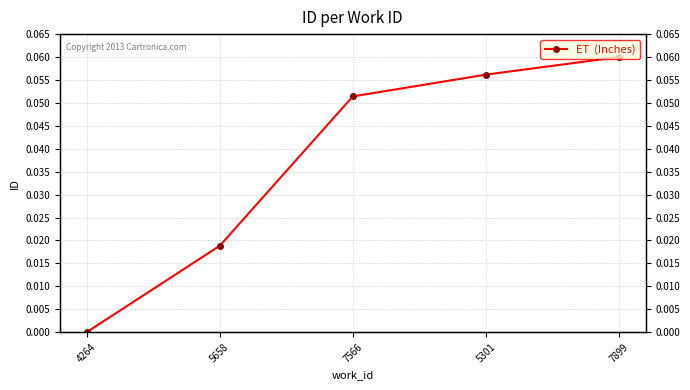

Rank the categories by value from highest to lowest.

7899, 5301, 7566, 5658, 4264